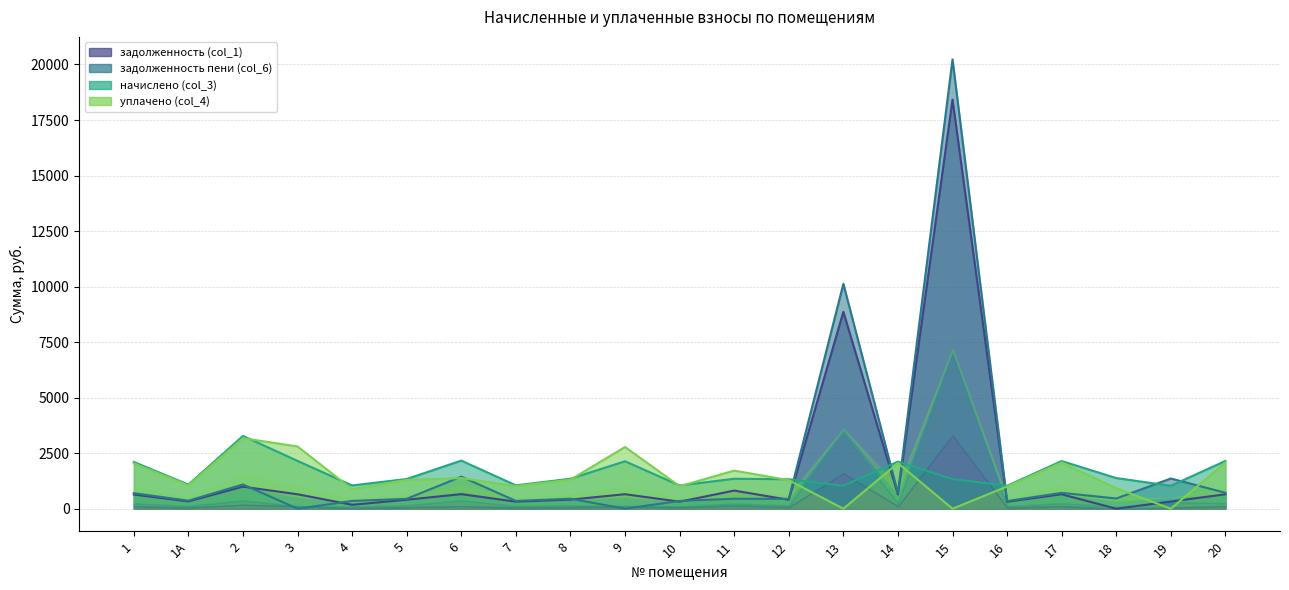

True or false: задолженность пени (col_6) and начислено (col_3) cross at least once.

True